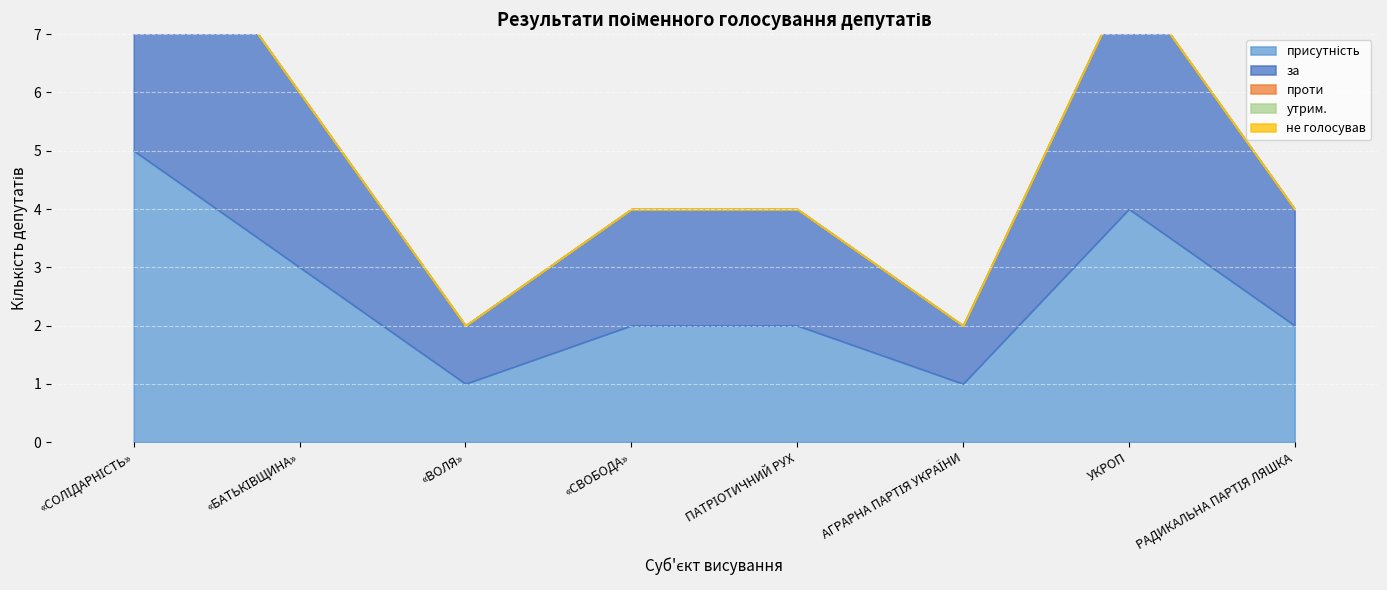

What are all the series names shown in the legend?

присутність, за, проти, утрим., не голосував